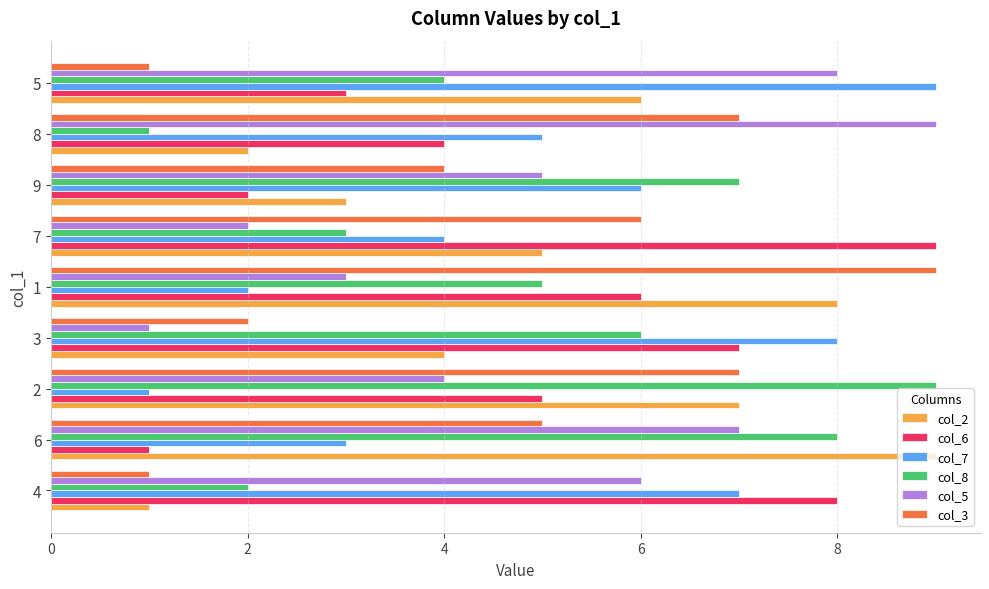

Is it true that col_3 equals 3 at 6?

False